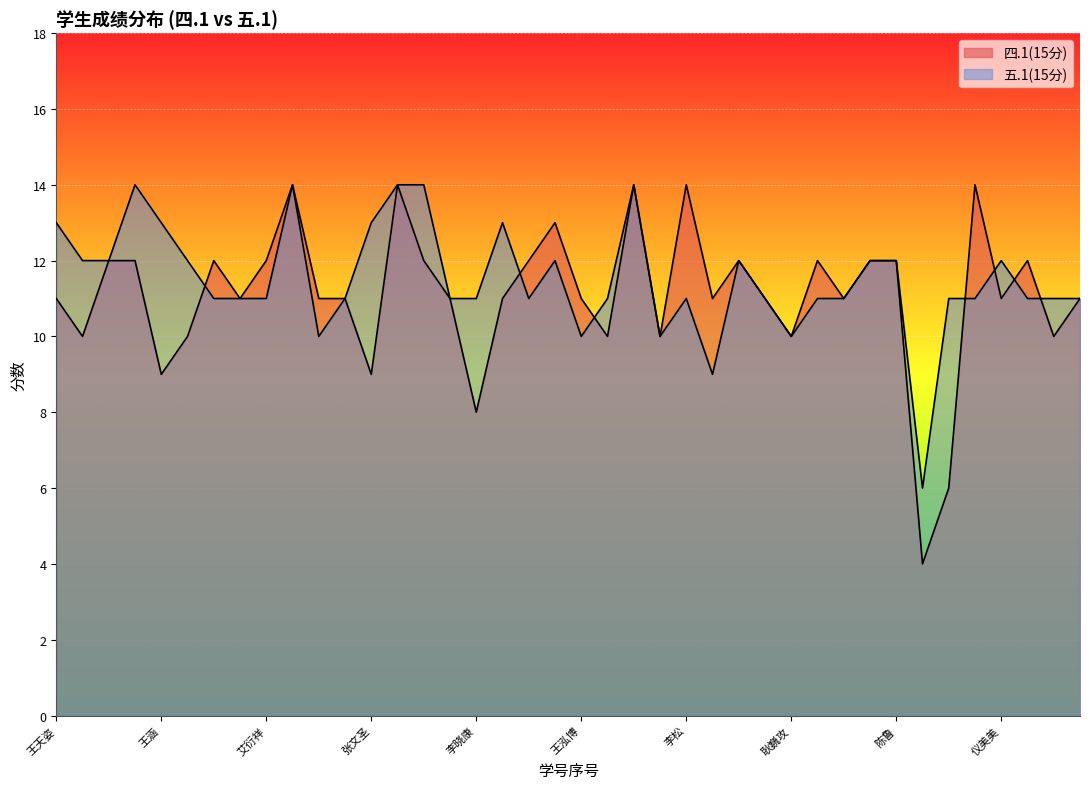

Which series has the largest total across all categories?

五.1(15分)